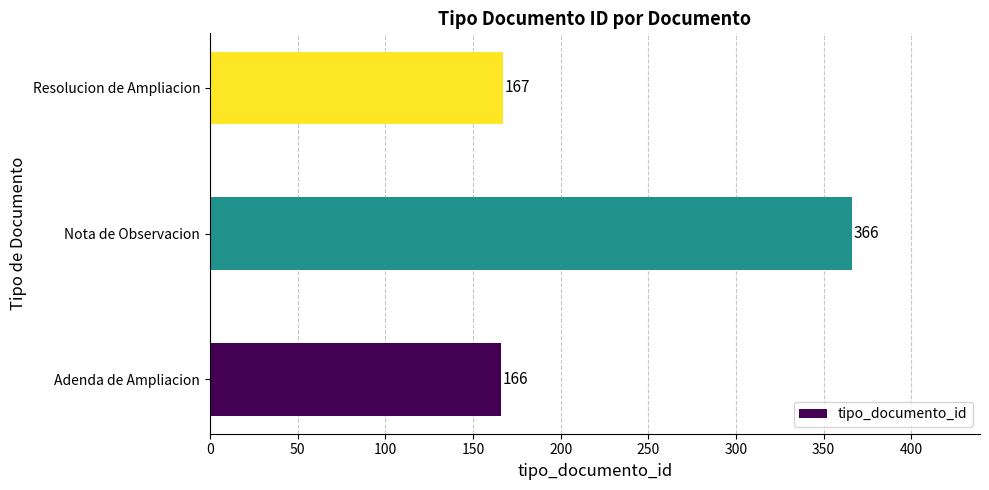

True or false: the data shows 270 at Resolucion de Ampliacion.

False